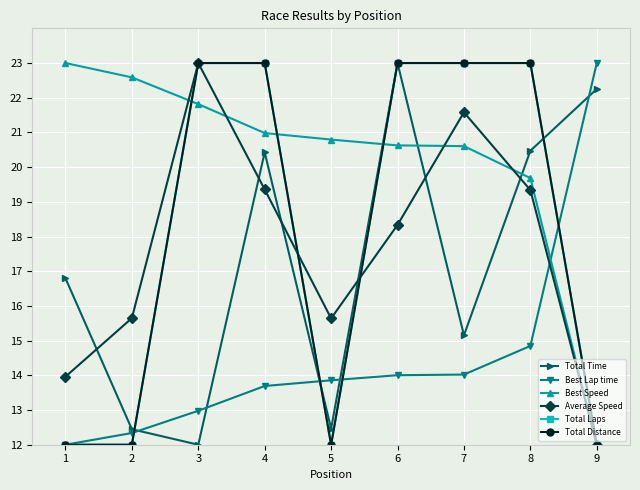

What is the value of the Average Speed point at the 6th from the left?

18.3